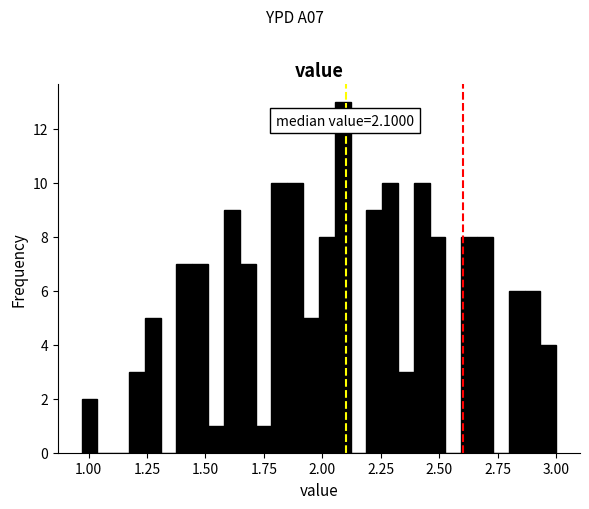

Around what value on the x-axis is the tallest bar? Give the approximate position of its centre, as read against the axis.

2.10